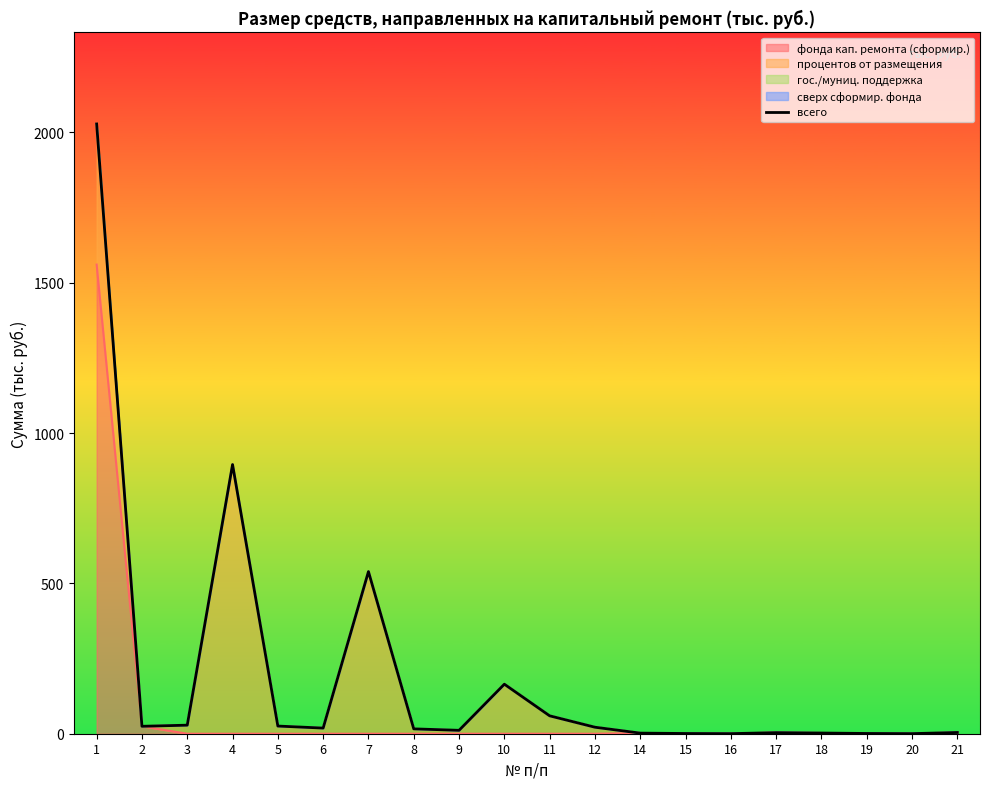

What is the sum of the values at 16 and 6?

19.0